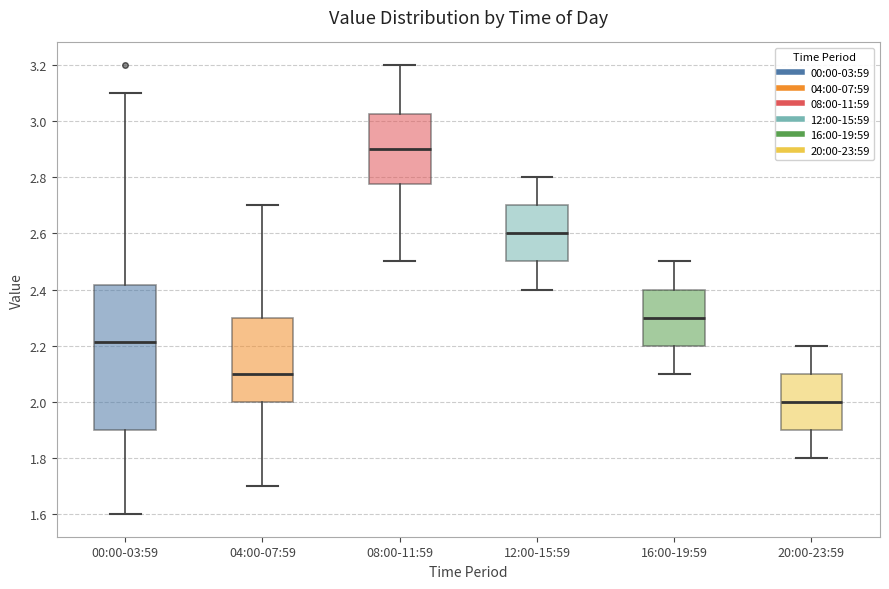

Reading left to right, read every box against the y-axis: the position of its median line, the range the box covers, and the ends of its whiskers. The values are not printed on the chart, so give them approximately, as read against the axis.

00:00-03:59: median 2.22, box 1.90 to 2.42, whiskers 1.60 to 3.10
04:00-07:59: median 2.10, box 2.00 to 2.30, whiskers 1.70 to 2.70
08:00-11:59: median 2.90, box 2.78 to 3.02, whiskers 2.50 to 3.20
12:00-15:59: median 2.60, box 2.50 to 2.70, whiskers 2.40 to 2.80
16:00-19:59: median 2.30, box 2.20 to 2.40, whiskers 2.10 to 2.50
20:00-23:59: median 2.00, box 1.90 to 2.10, whiskers 1.80 to 2.20